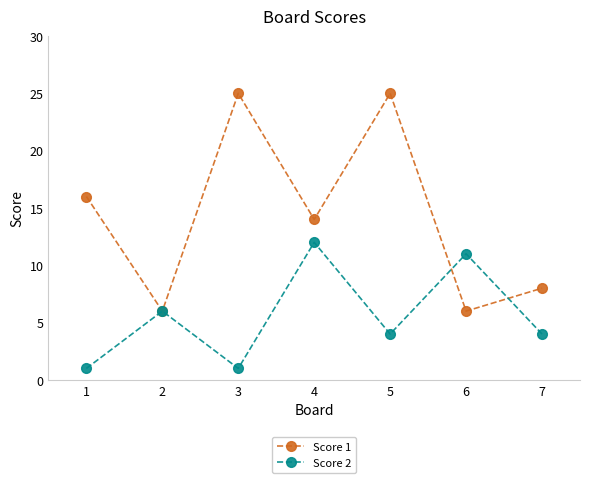

Which series has the largest range (max minus min)?

Score 1